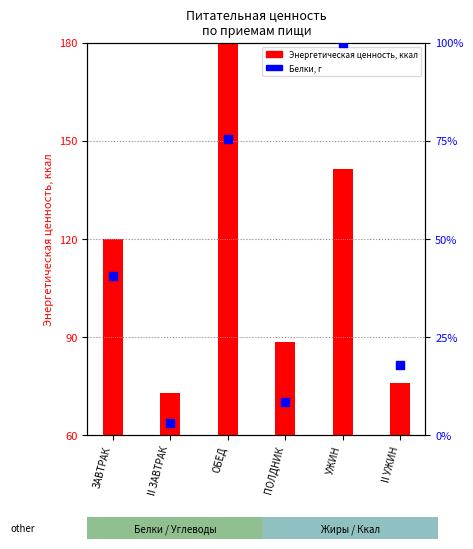

Which series contains the lowest Y value?

Белки, г